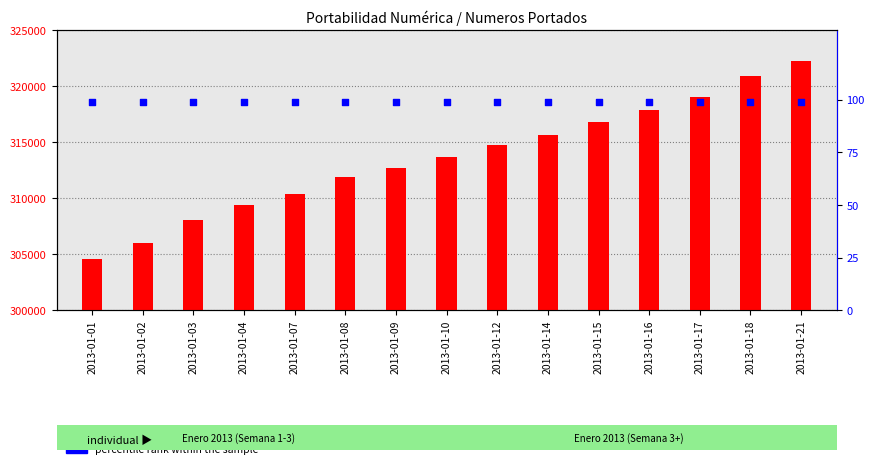

At which category is the sum across all series the highest?

2013-01-21